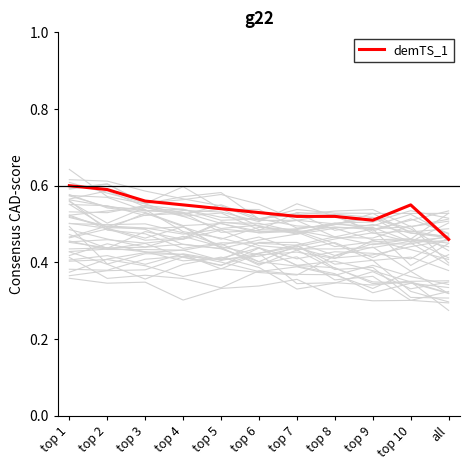

What is the label of the 9th point from the right?

top 3